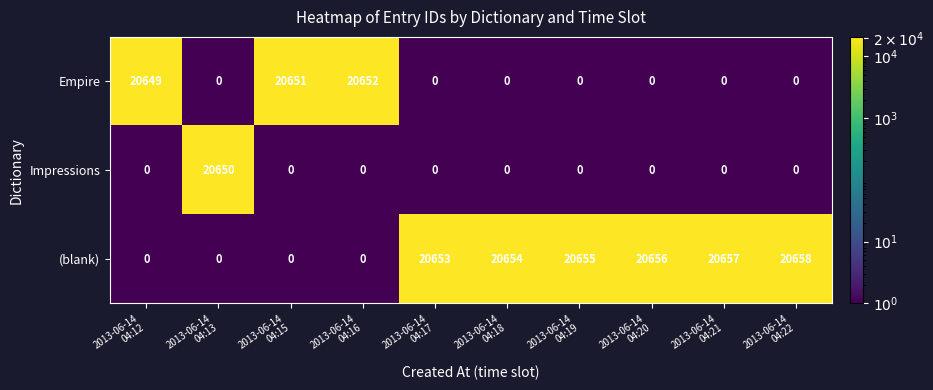

List the series in order of their overall mean, highest first.

(blank), Empire, Impressions